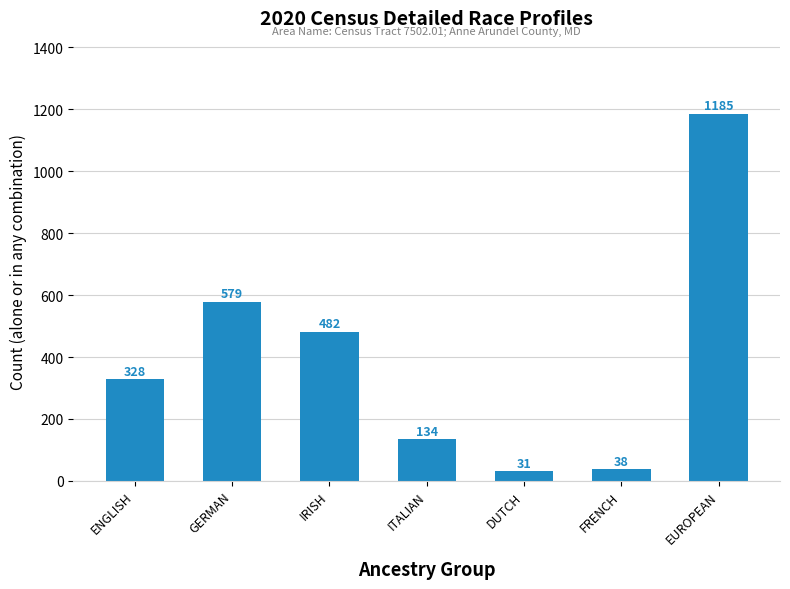

Reading right to left, what are all the values shown in this chart?

1185	38	31	134	482	579	328